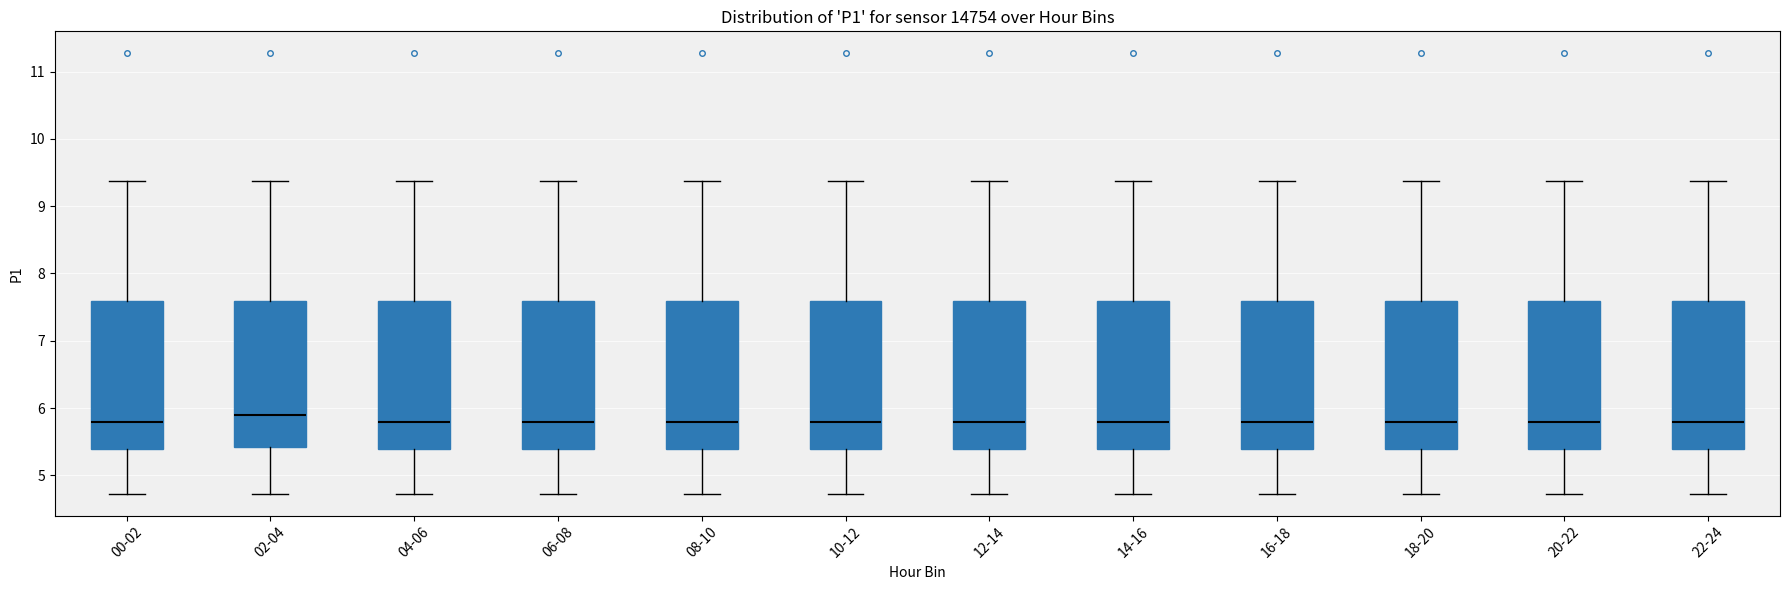

Reading left to right, read every box against the y-axis: the position of its median line, the range the box covers, and the ends of its whiskers. The values are not printed on the chart, so give them approximately, as read against the axis.

00-02: median 5.8, box 5.4 to 7.6, whiskers 4.7 to 9.4
02-04: median 5.9, box 5.4 to 7.6, whiskers 4.7 to 9.4
04-06: median 5.8, box 5.4 to 7.6, whiskers 4.7 to 9.4
06-08: median 5.8, box 5.4 to 7.6, whiskers 4.7 to 9.4
08-10: median 5.8, box 5.4 to 7.6, whiskers 4.7 to 9.4
10-12: median 5.8, box 5.4 to 7.6, whiskers 4.7 to 9.4
12-14: median 5.8, box 5.4 to 7.6, whiskers 4.7 to 9.4
14-16: median 5.8, box 5.4 to 7.6, whiskers 4.7 to 9.4
16-18: median 5.8, box 5.4 to 7.6, whiskers 4.7 to 9.4
18-20: median 5.8, box 5.4 to 7.6, whiskers 4.7 to 9.4
20-22: median 5.8, box 5.4 to 7.6, whiskers 4.7 to 9.4
22-24: median 5.8, box 5.4 to 7.6, whiskers 4.7 to 9.4